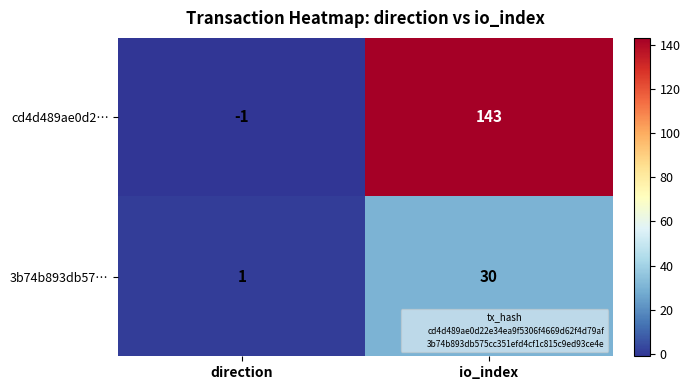

List the labels in order of cd4d489ae0d2… value, smallest first.

direction, io_index